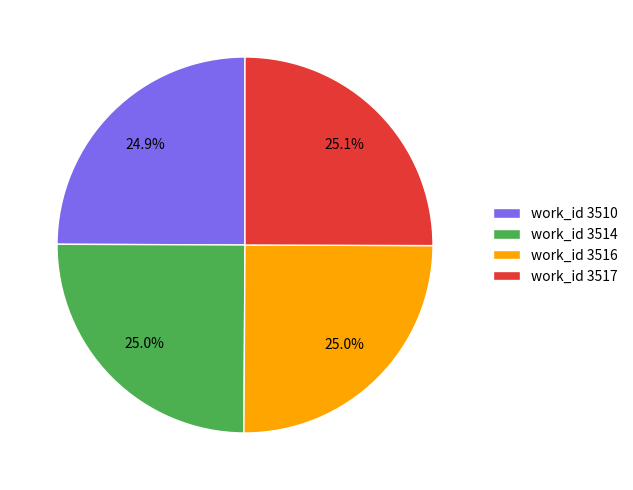

Does work_id 3516 represent more than half of the total?

No